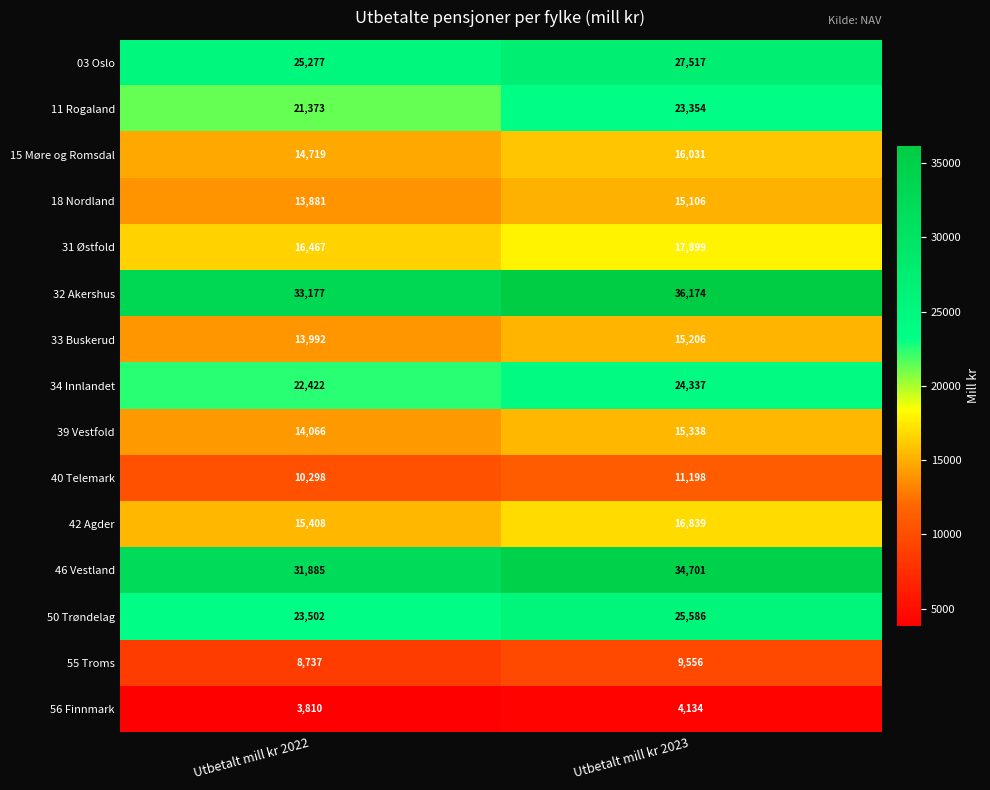

Reading right to left, list all the values displayed in this chart.

03 Oslo: 27517	25277
11 Rogaland: 23354	21373
15 Møre og Romsdal: 16031	14719
18 Nordland: 15106	13881
31 Østfold: 17899	16467
32 Akershus: 36174	33177
33 Buskerud: 15206	13992
34 Innlandet: 24337	22422
39 Vestfold: 15338	14066
40 Telemark: 11198	10298
42 Agder: 16839	15408
46 Vestland: 34701	31885
50 Trøndelag: 25586	23502
55 Troms: 9556	8737
56 Finnmark: 4134	3810